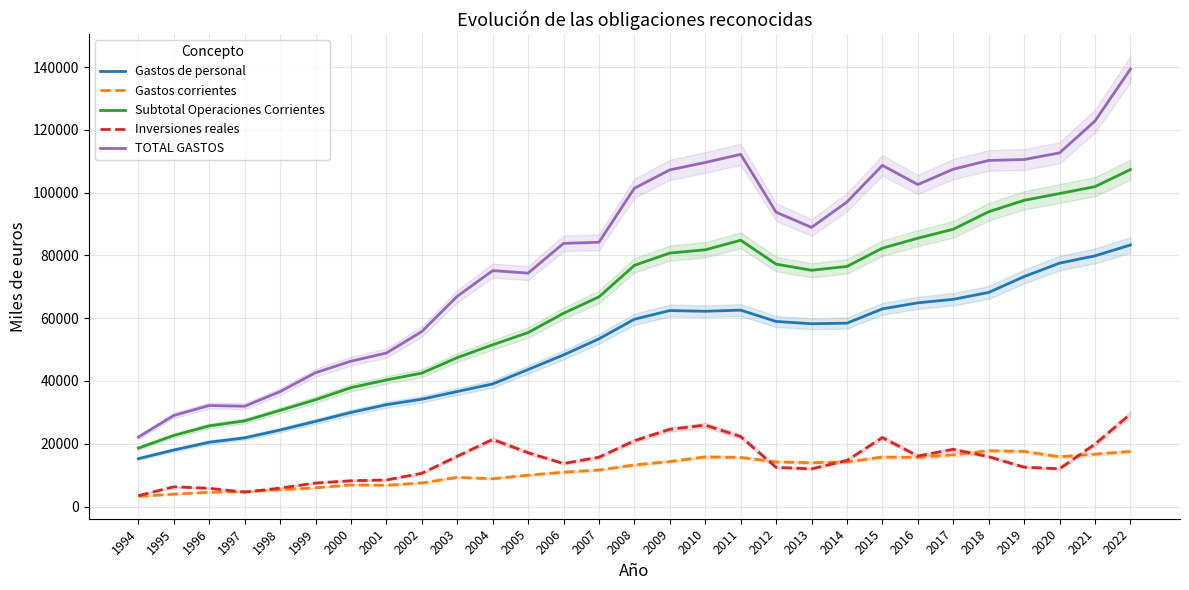

True or false: Subtotal Operaciones Corrientes has a value of 22646.0 at 1995.

True